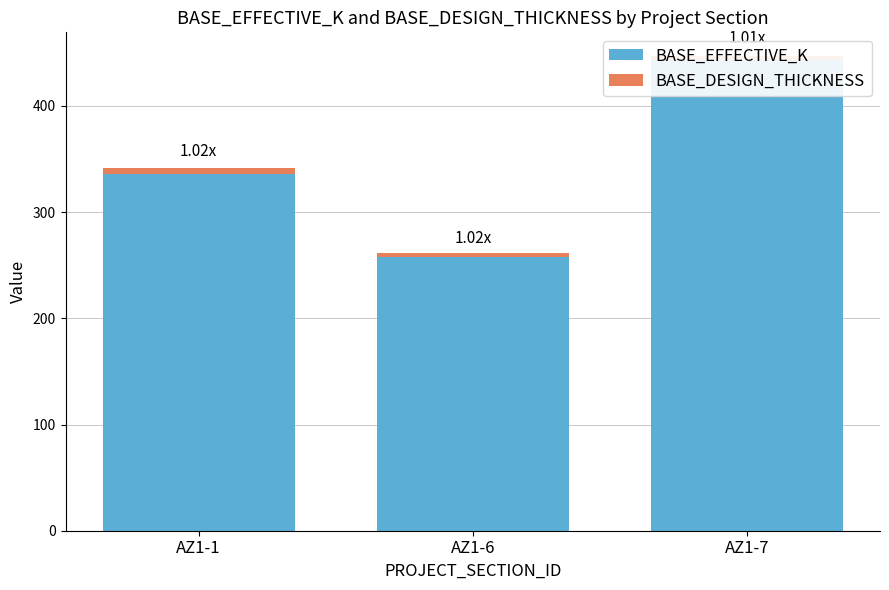

What is the sum of the BASE_EFFECTIVE_K values at AZ1-6 and AZ1-7?

701